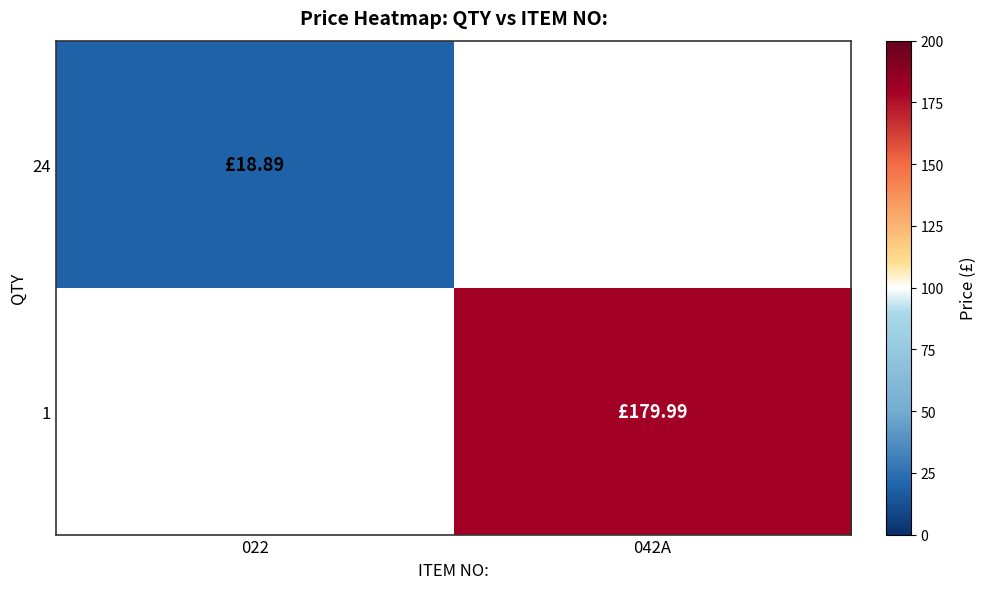

Which series has the widest spread of values?

1